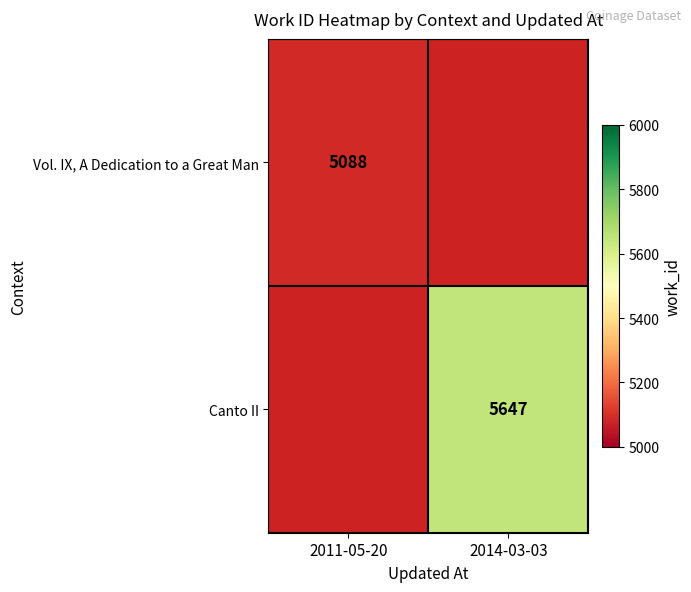

Count the number of data series in this chart.

2